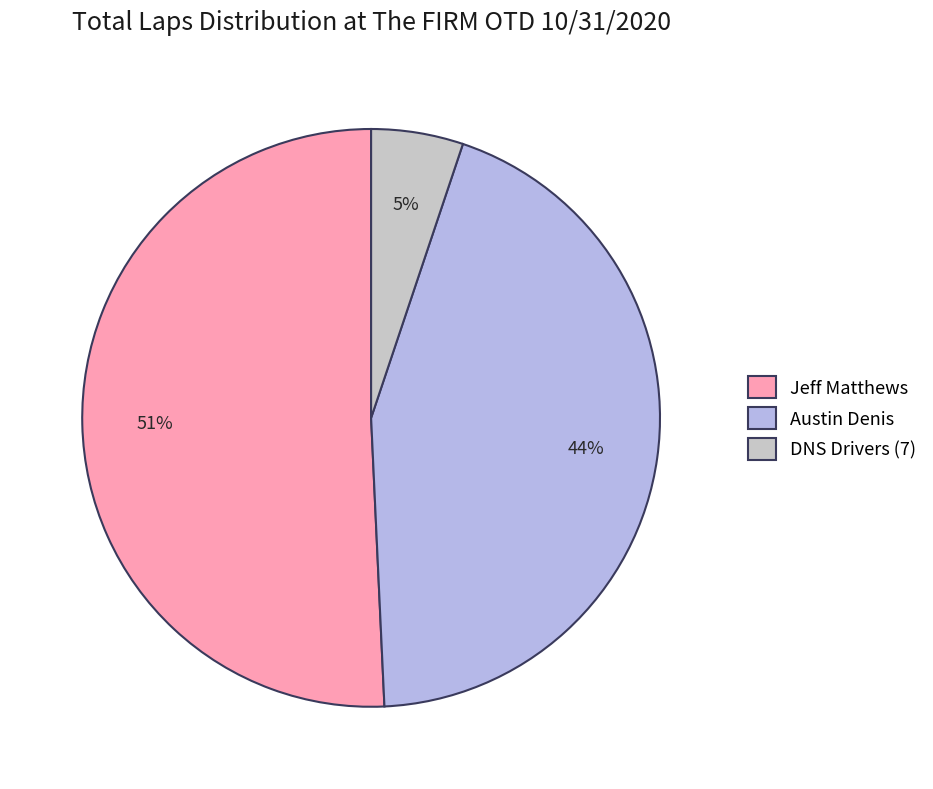

What is the largest slice in the pie chart?

Jeff Matthews